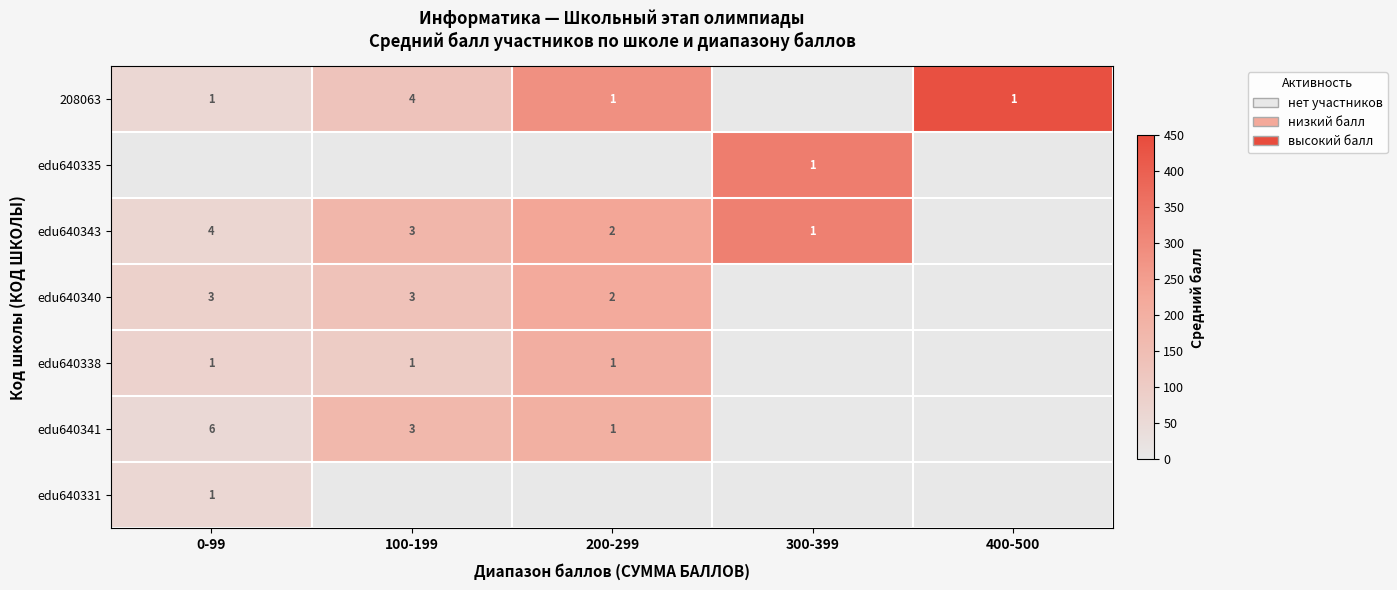

Which label corresponds to the smallest value in the chart?

300-399